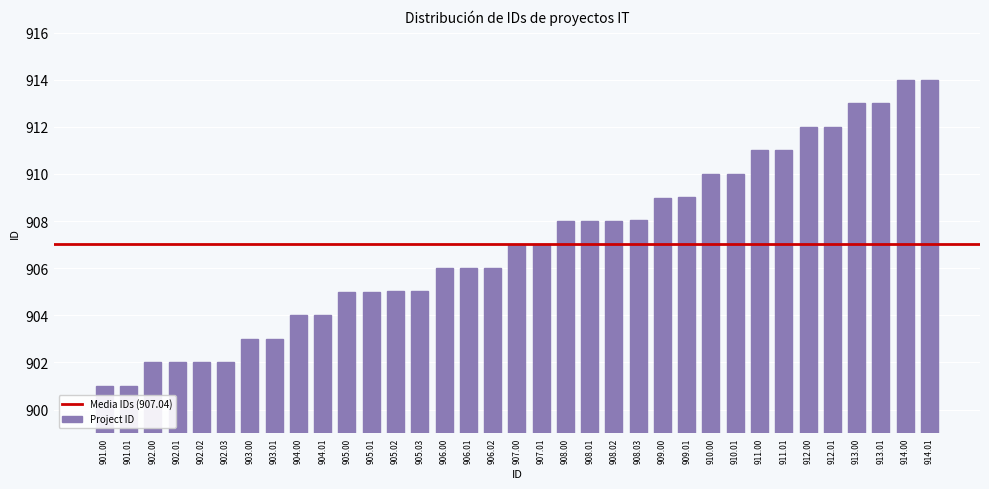

What is the change in value from 907.00 to 908.03?

+1.0